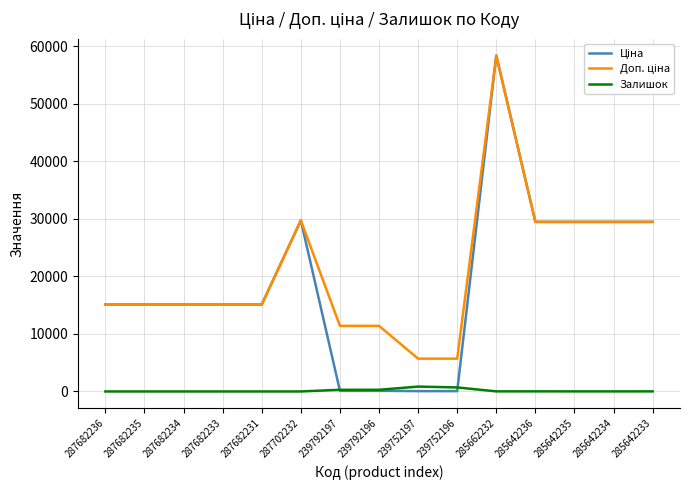

What is the total value across all series at 287682234?

30240.0